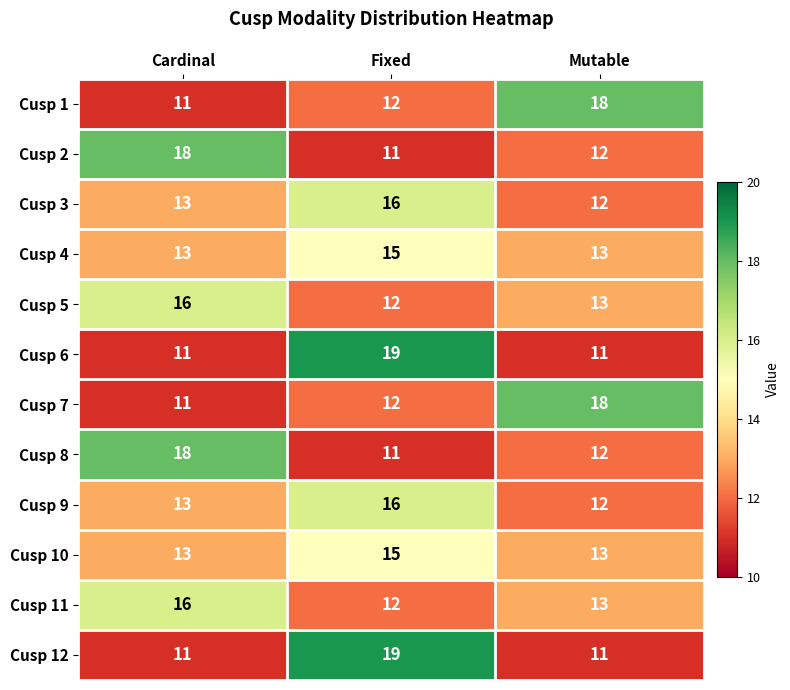

True or false: Cusp 12 has a value of 32 at Fixed.

False